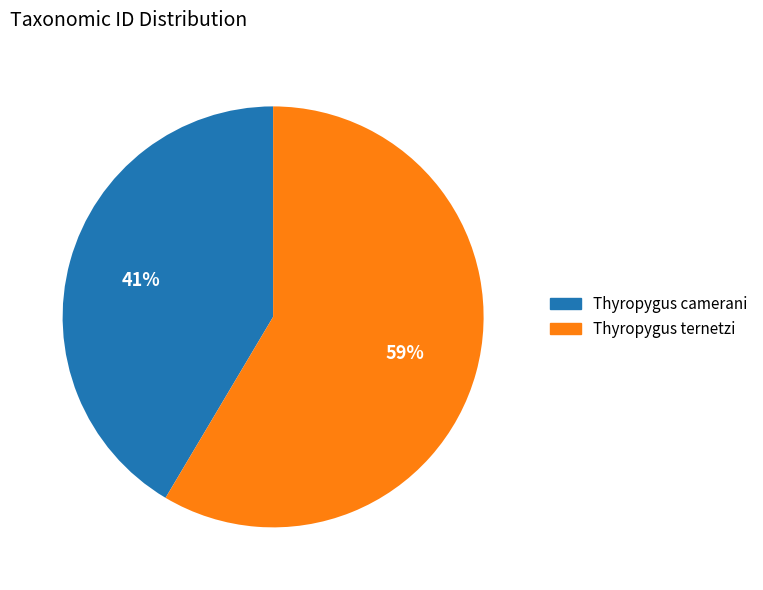

What is the largest slice in the pie chart?

Thyropygus ternetzi